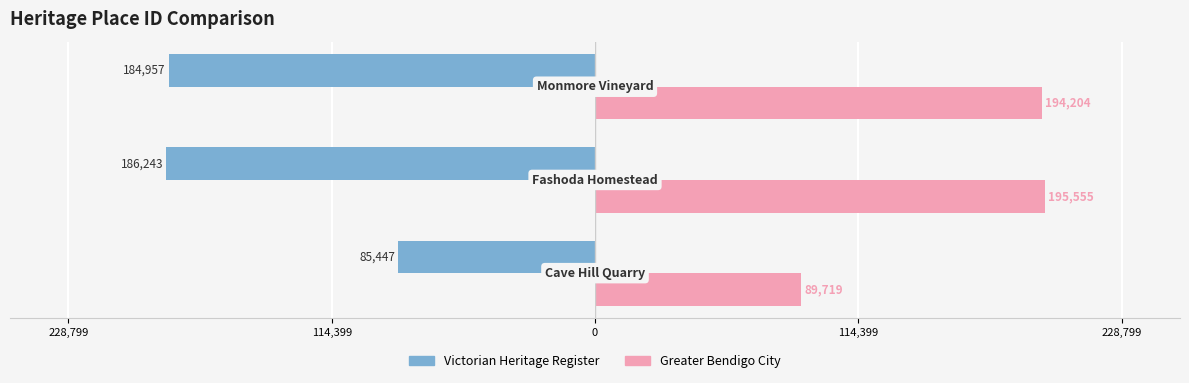

What are all the series names shown in the legend?

Victorian Heritage Register, Greater Bendigo City